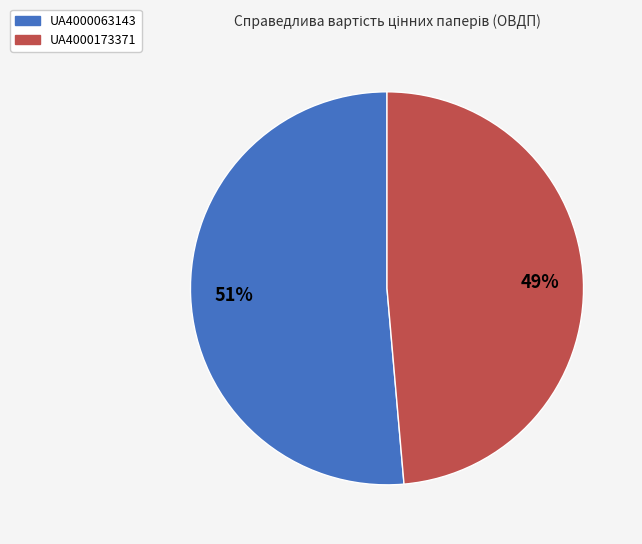

Which has a higher value, UA4000063143 or UA4000173371?

UA4000063143